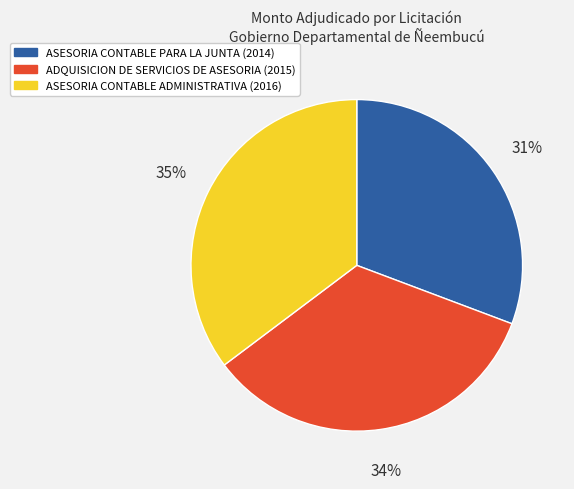

How many slices are in this pie chart?

3